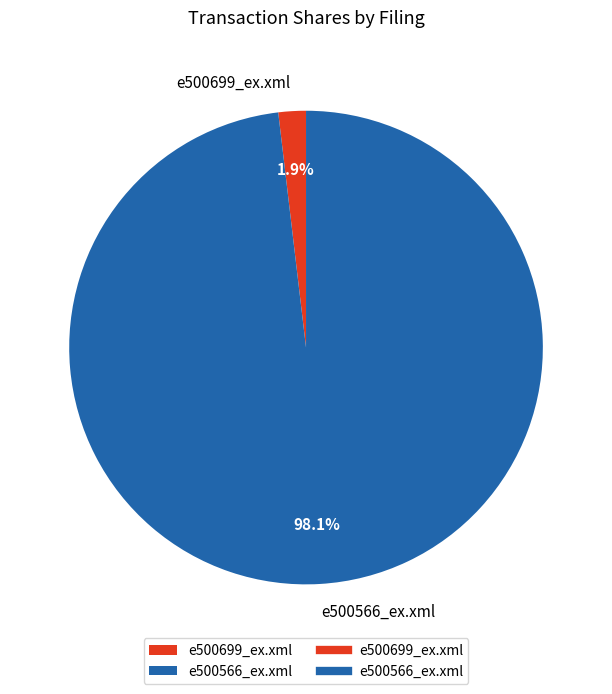

What is the smallest slice in the pie chart?

e500699_ex.xml